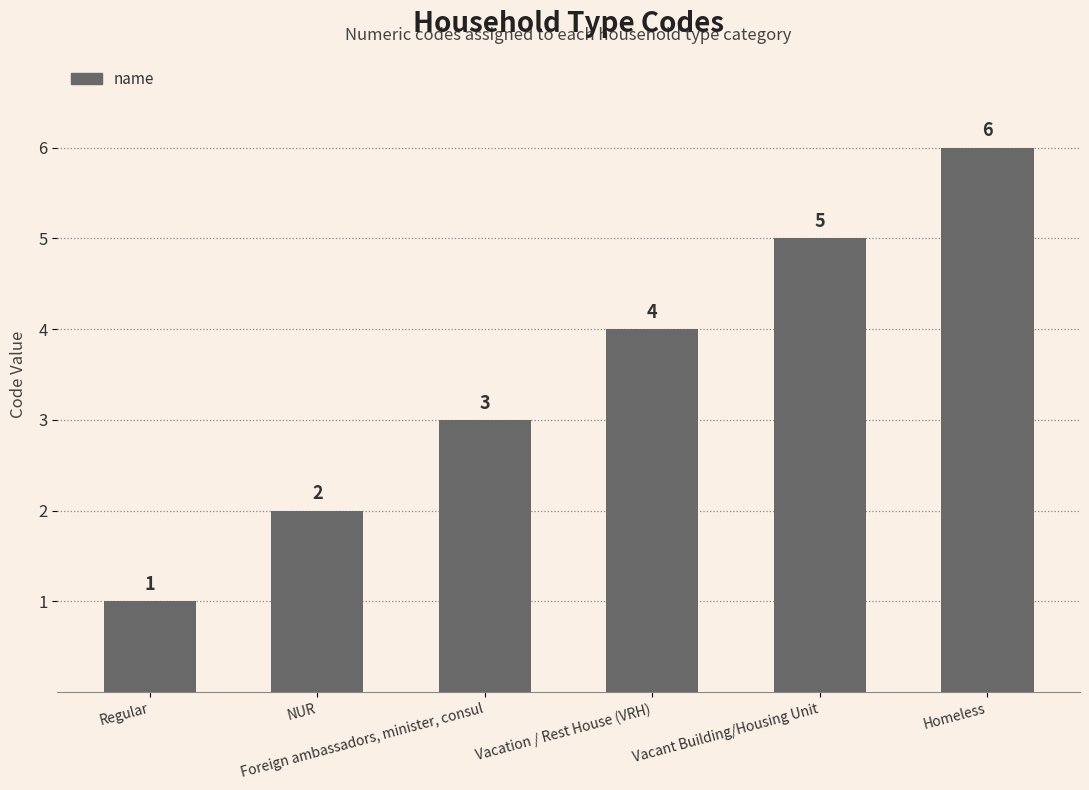

Count the values in the range 2 to 5.

4